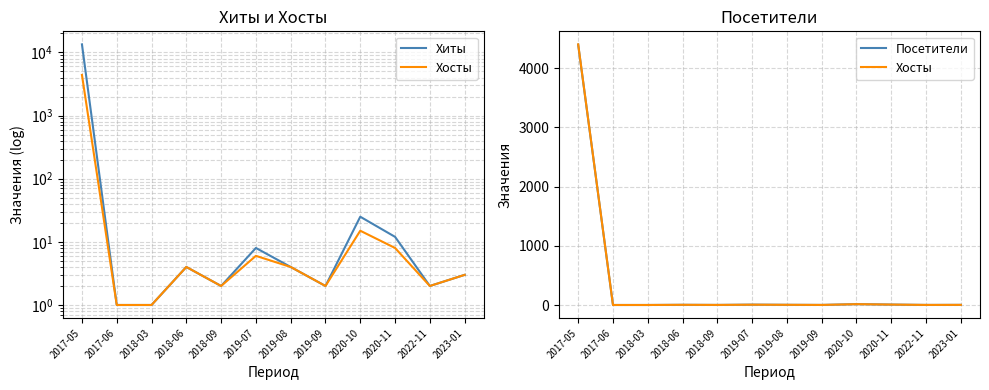

What is the difference between the Хиты values at 2018-09 and 2017-05?

13427